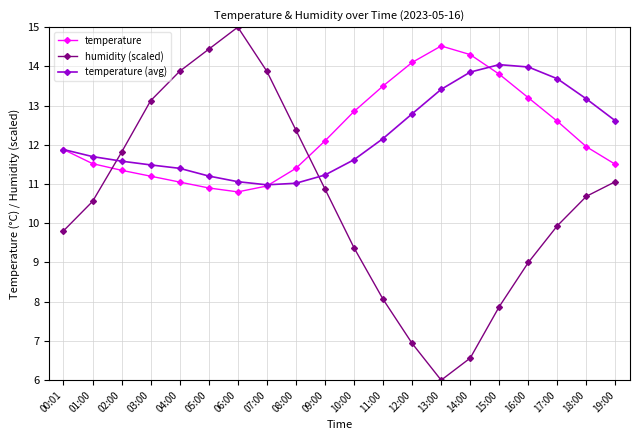

What is the label of the 7th point from the right?

13:00